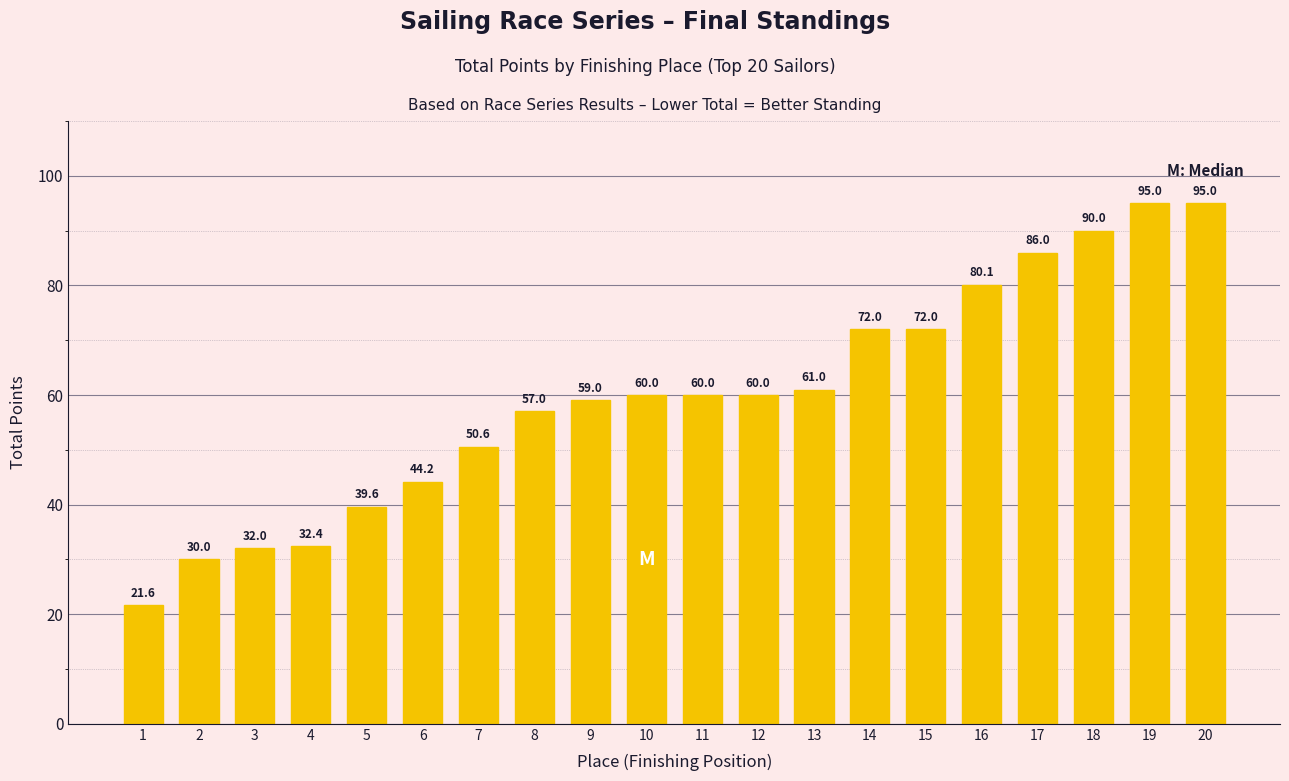

Reading right to left, list all the values displayed in this chart.

95.0	95.0	90.0	86.0	80.1	72.0	72.0	61.0	60.0	60.0	60.0	59.0	57.0	50.6	44.2	39.6	32.4	32.0	30.0	21.6